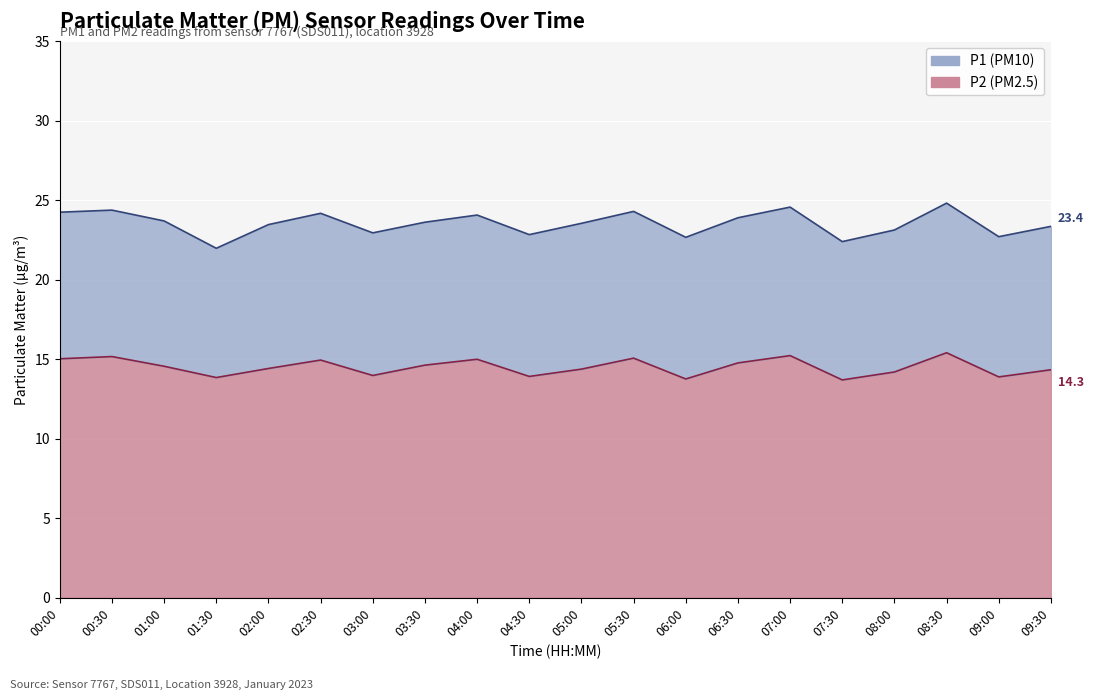

Rank the series by their average value, from highest to lowest.

P1, P2